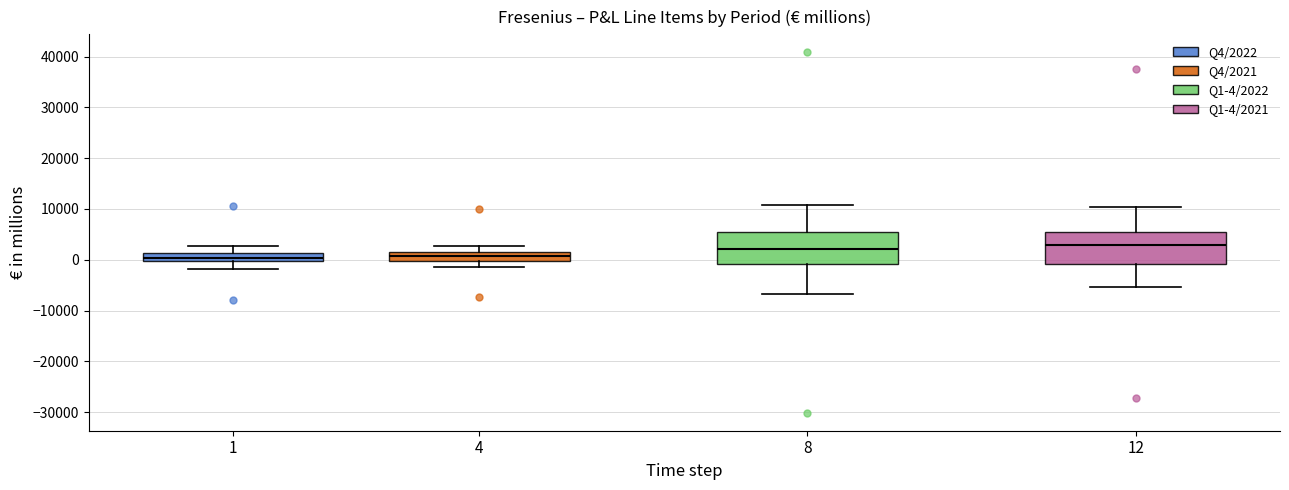

Where does the lower whisker of the box at x = 4 end on the y-axis? The values are not printed on the chart, so give them approximately, as read against the axis.

-1000